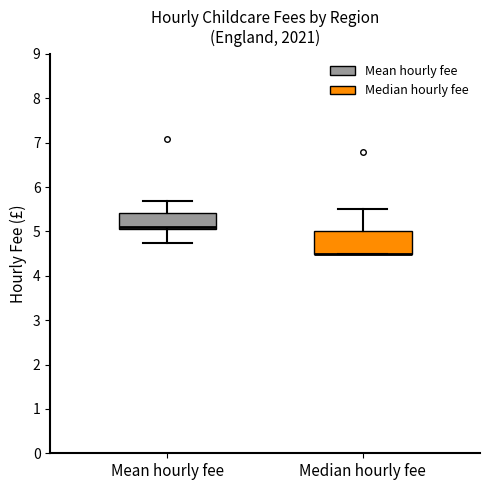

Where does the upper whisker of the box for Median hourly fee end on the y-axis? The values are not printed on the chart, so give them approximately, as read against the axis.

5.5